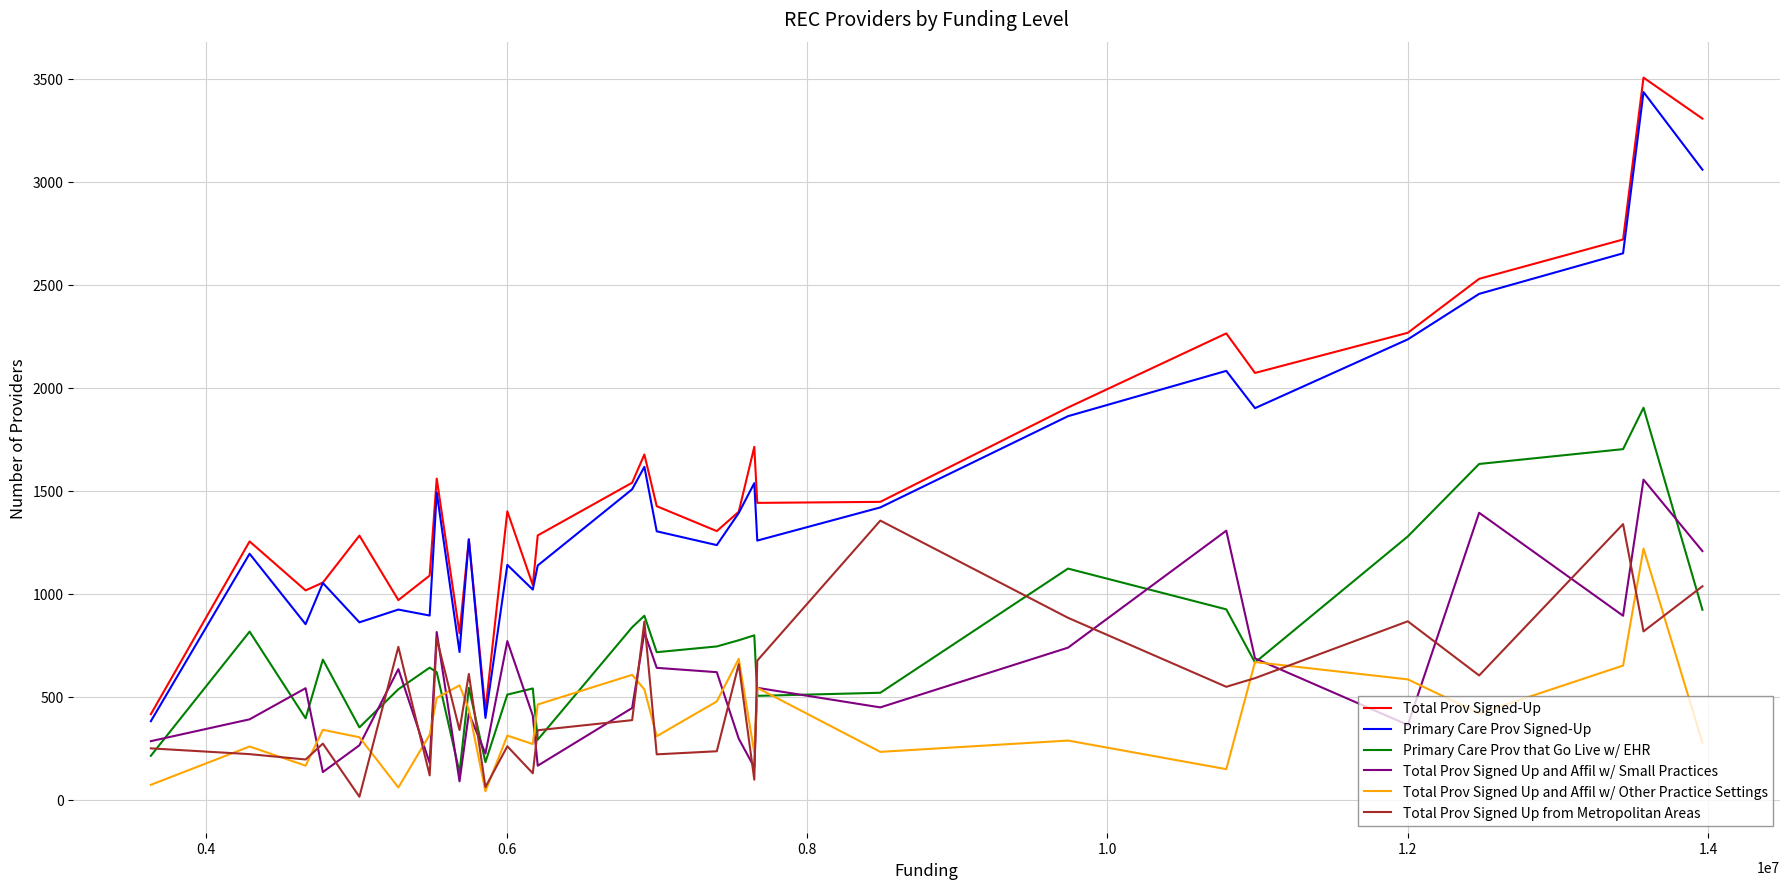

What is the minimum value for Primary Care Prov Signed-Up?

381